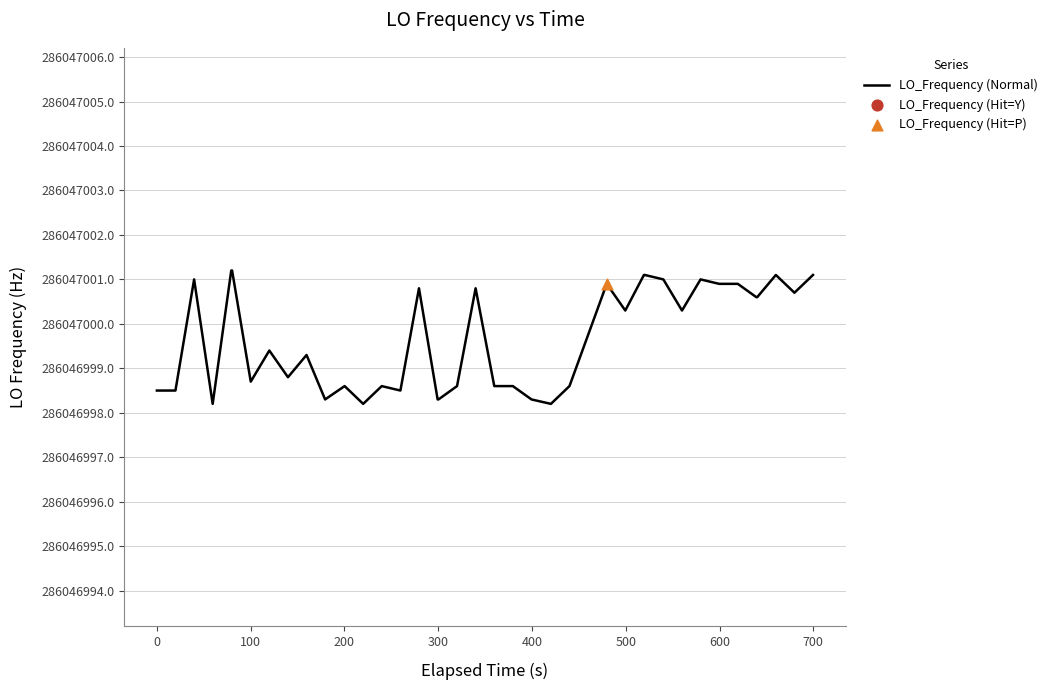

What is the ratio of the value at 35 to the value at 37?

1.0